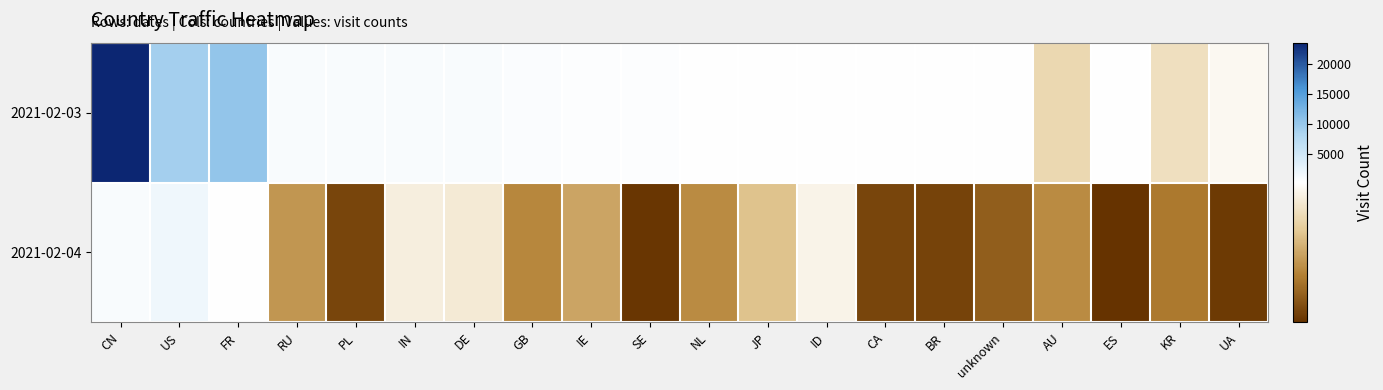

Reading left to right, list all the values displayed in this chart.

2021-02-03: CN=23668	US=9094	FR=10322	RU=802	PL=826	IN=689	DE=680	GB=562	IE=401	SE=369	NL=283	JP=227	ID=120	CA=174	BR=168	unknown=133	AU=87	ES=126	KR=92	UA=111
2021-02-04: CN=713	US=1770	FR=132	RU=52	PL=13	IN=104	DE=100	GB=45	IE=59	SE=6	NL=47	JP=74	ID=107	CA=13	BR=12	unknown=25	AU=47	ES=4	KR=38	UA=8